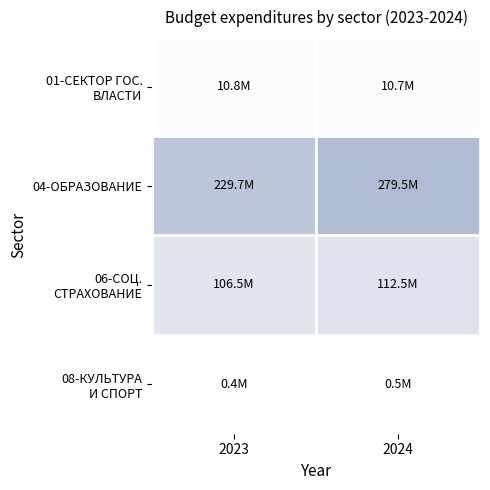

Which series has the largest range (max minus min)?

04-ОБРАЗОВАНИЕ